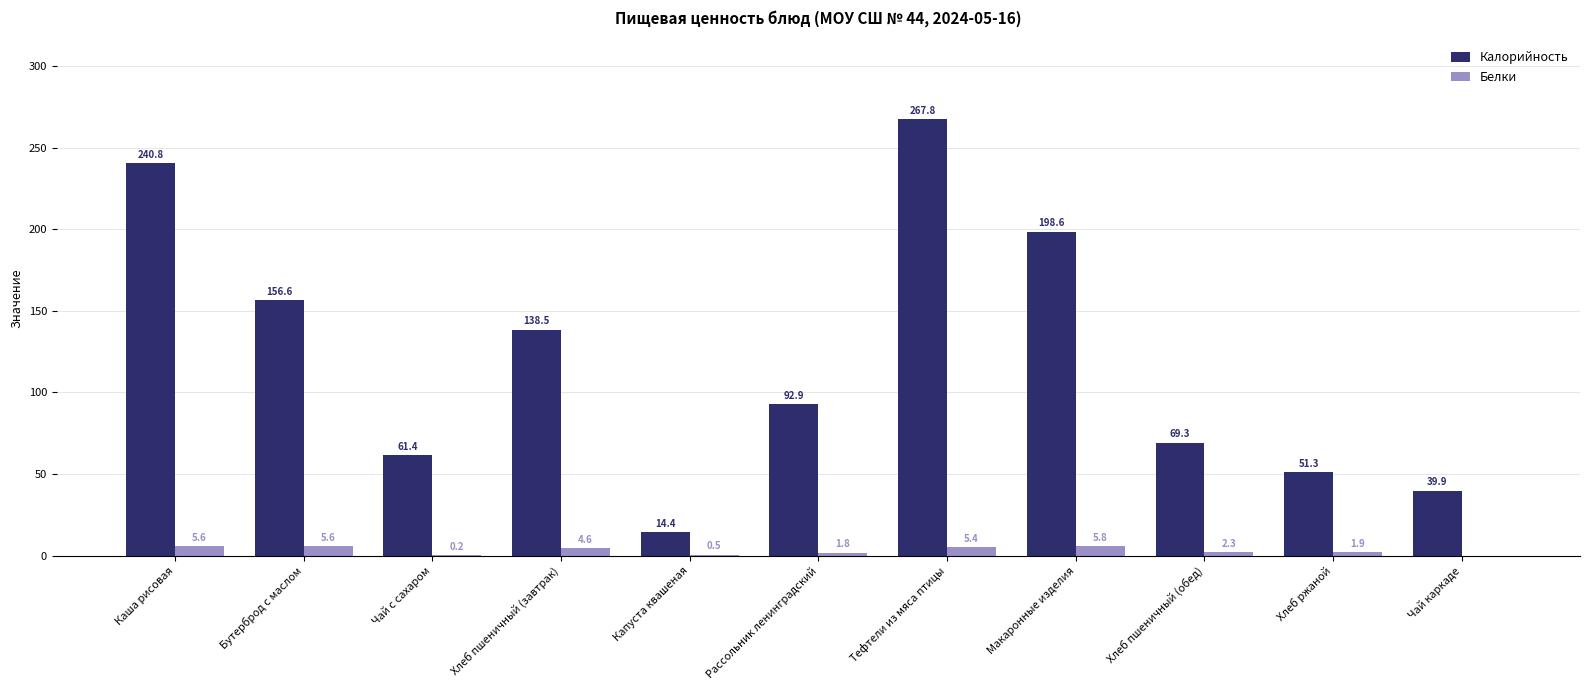

The value of Белки at Чай каркаде is 0.0. True or false?

True